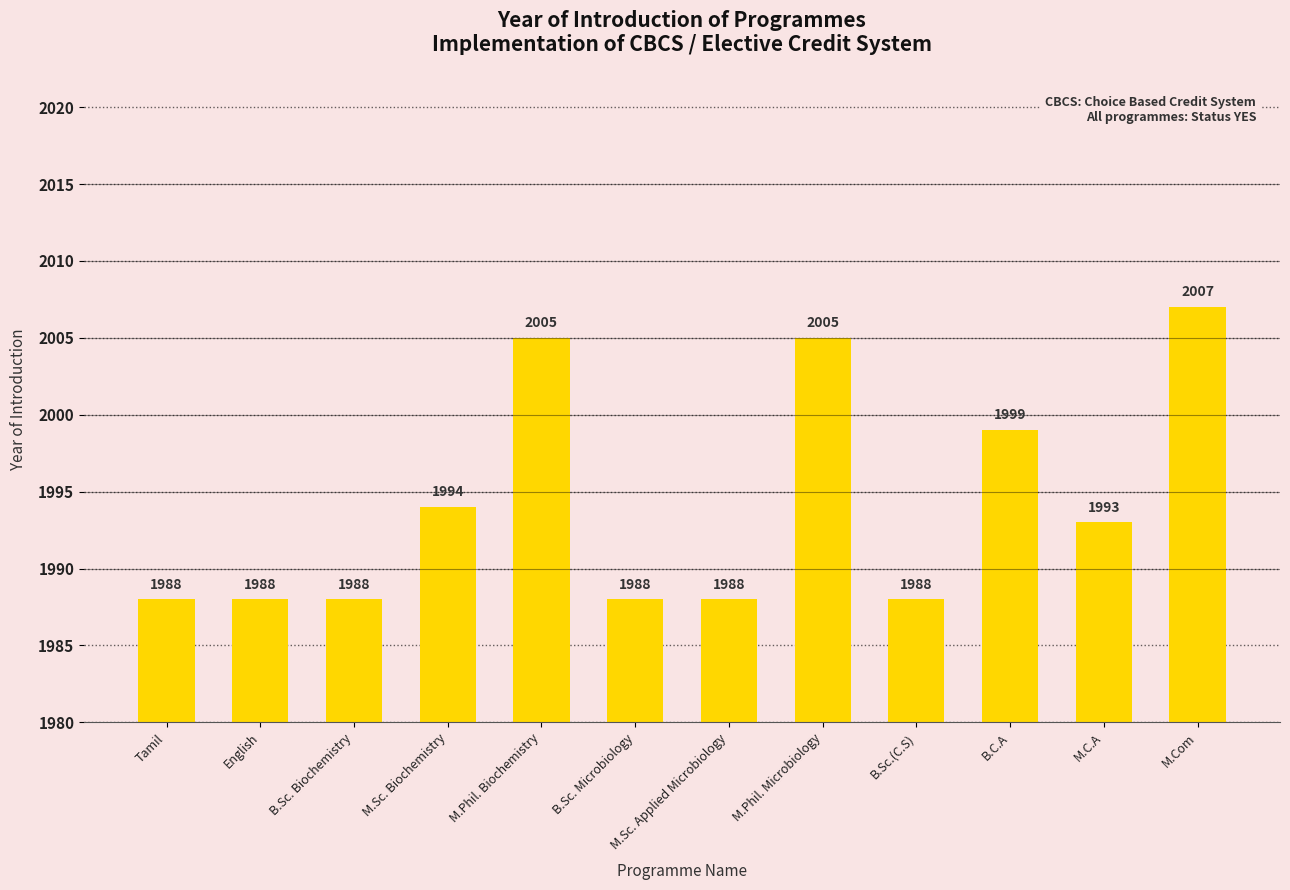

Count the number of data series in this chart.

1